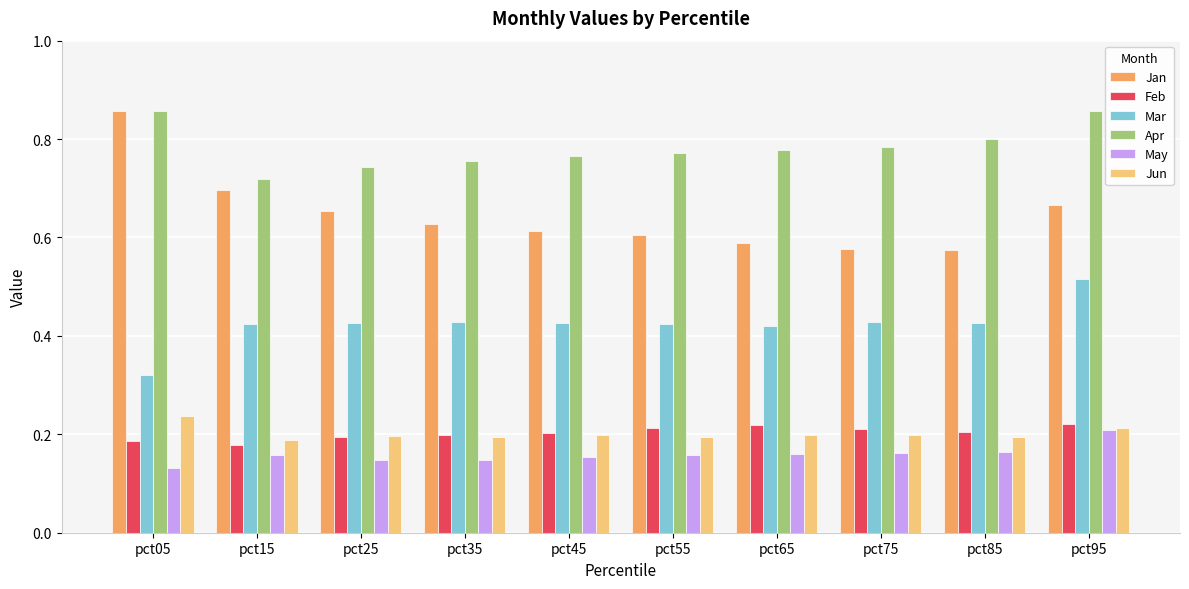

What is the total value across all series at pct55?

2.4